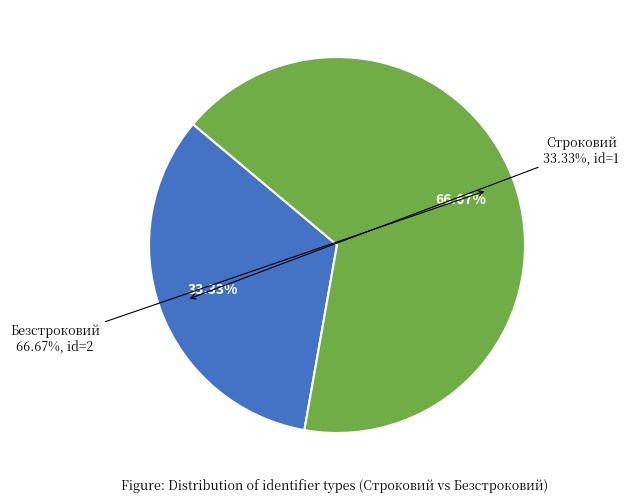

Is Безстроковий the majority of the pie?

Yes